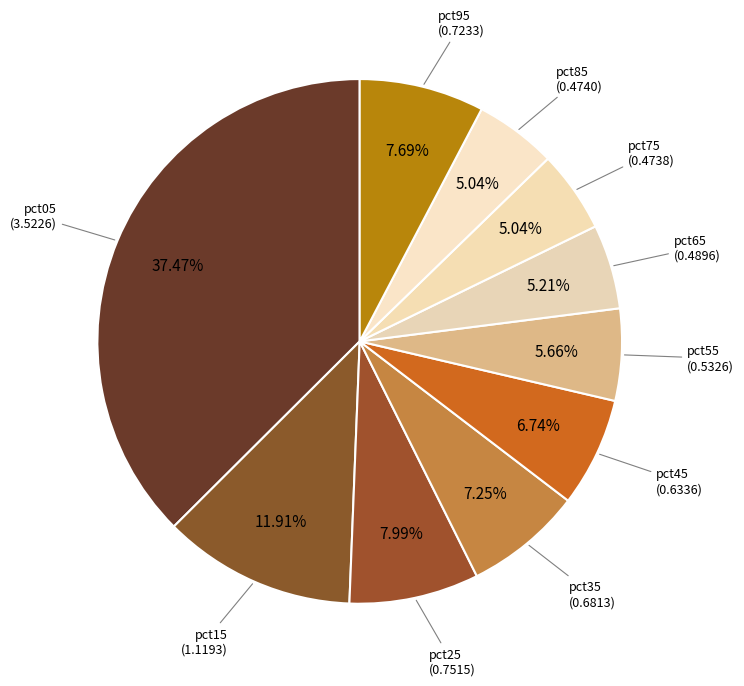

To the nearest percent, what is the difference between the largest and smallest slice percentages?

32%